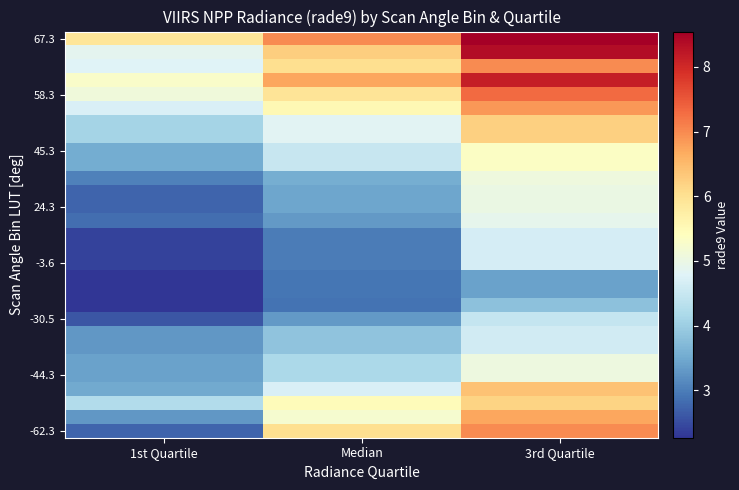

At how many categories does at least one series exceed 3?

3